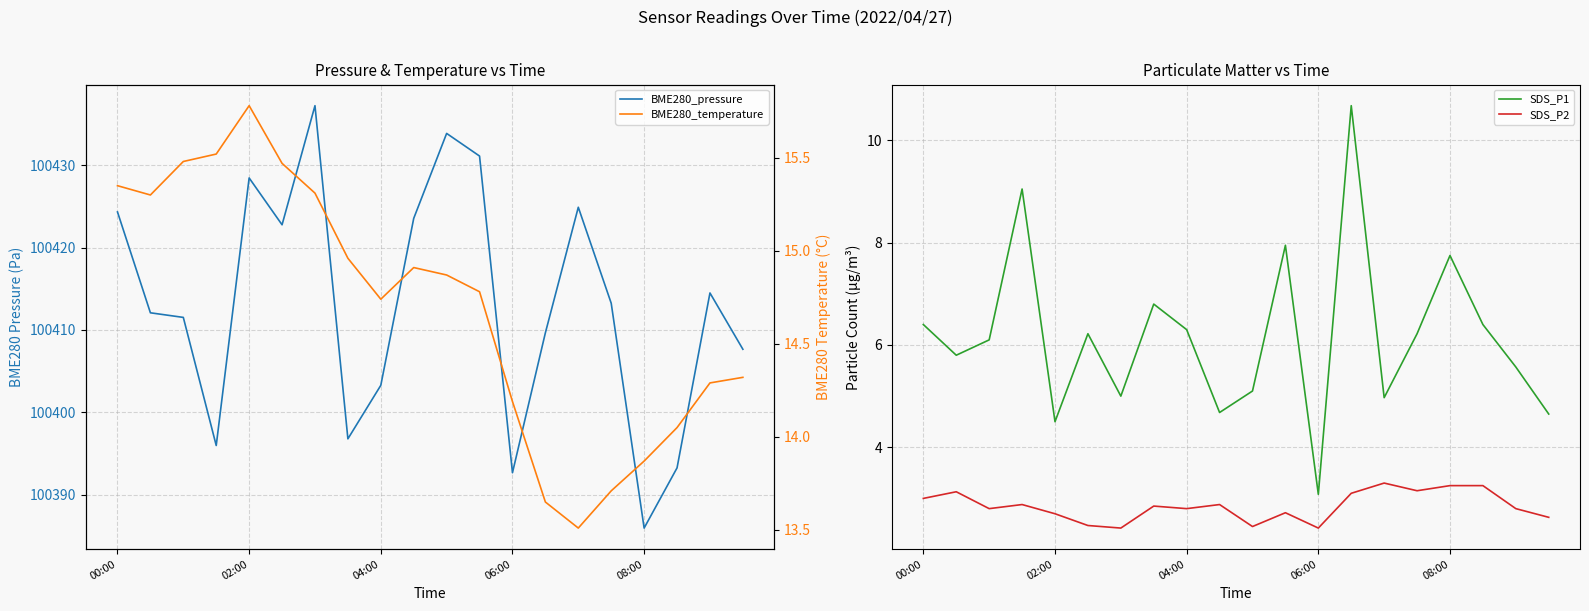

What is the minimum value for SDS_P2?

2.4